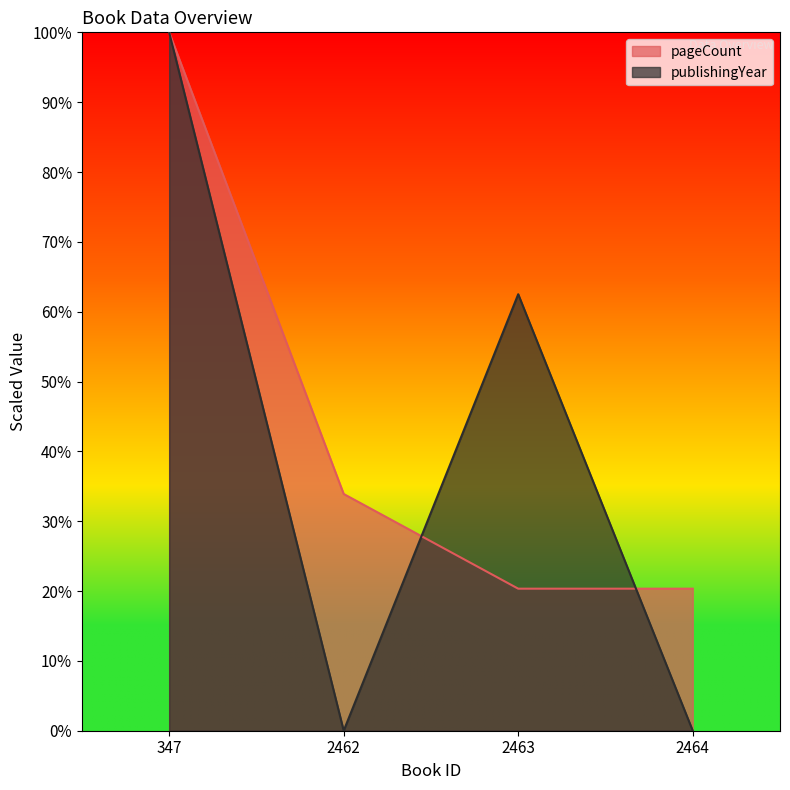

True or false: pageCount has a value of 9.1 at 2463.

False